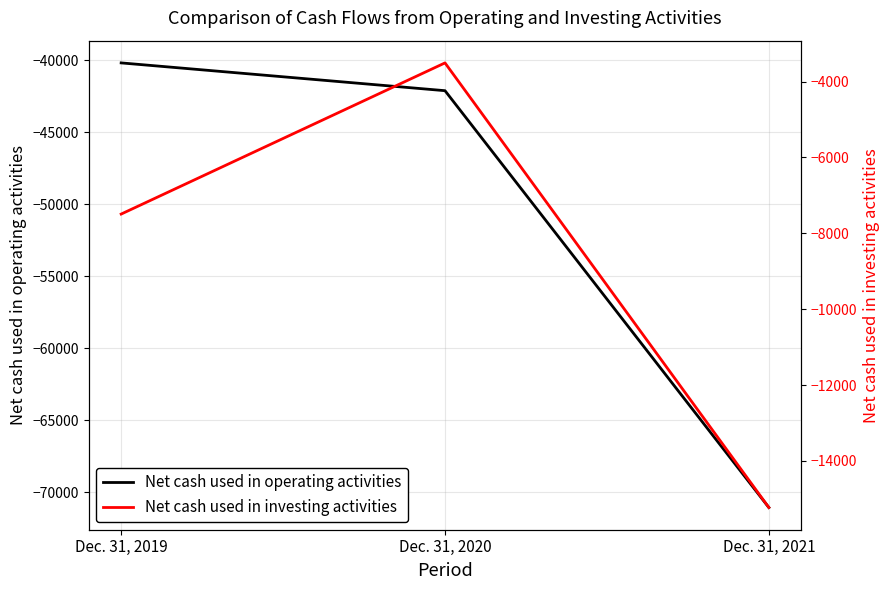

Rank the series by their average value, from lowest to highest.

Net cash used in operating activities, Net cash used in investing activities